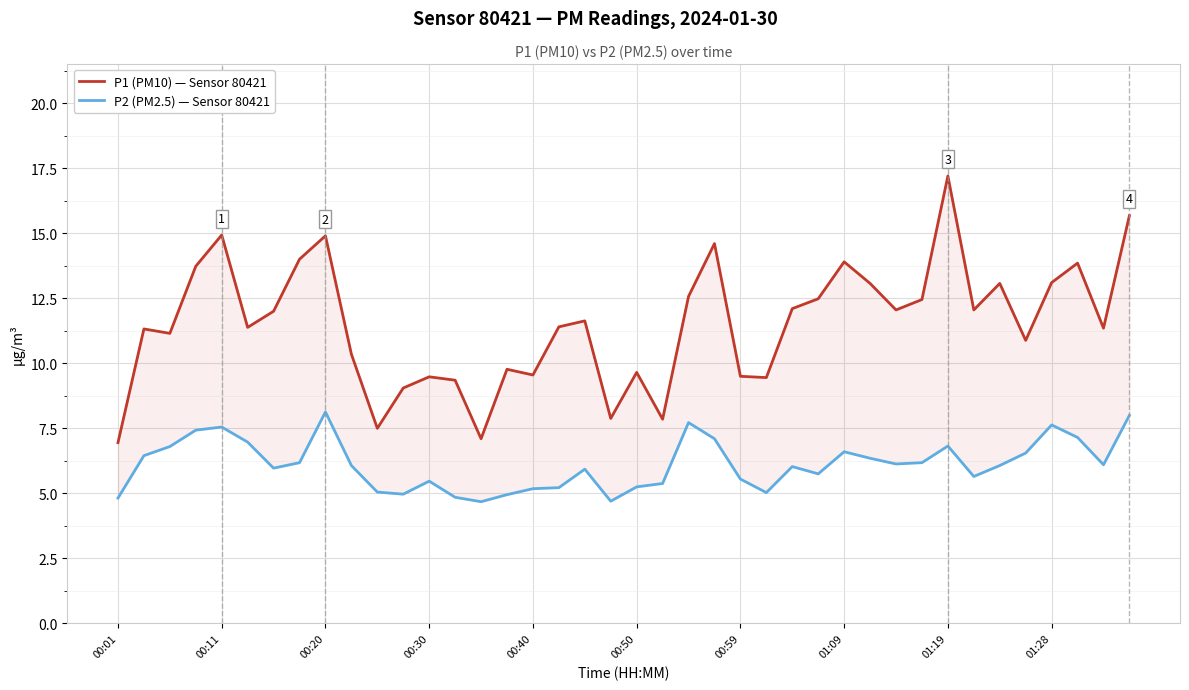

How many categories are shown in the chart?

40